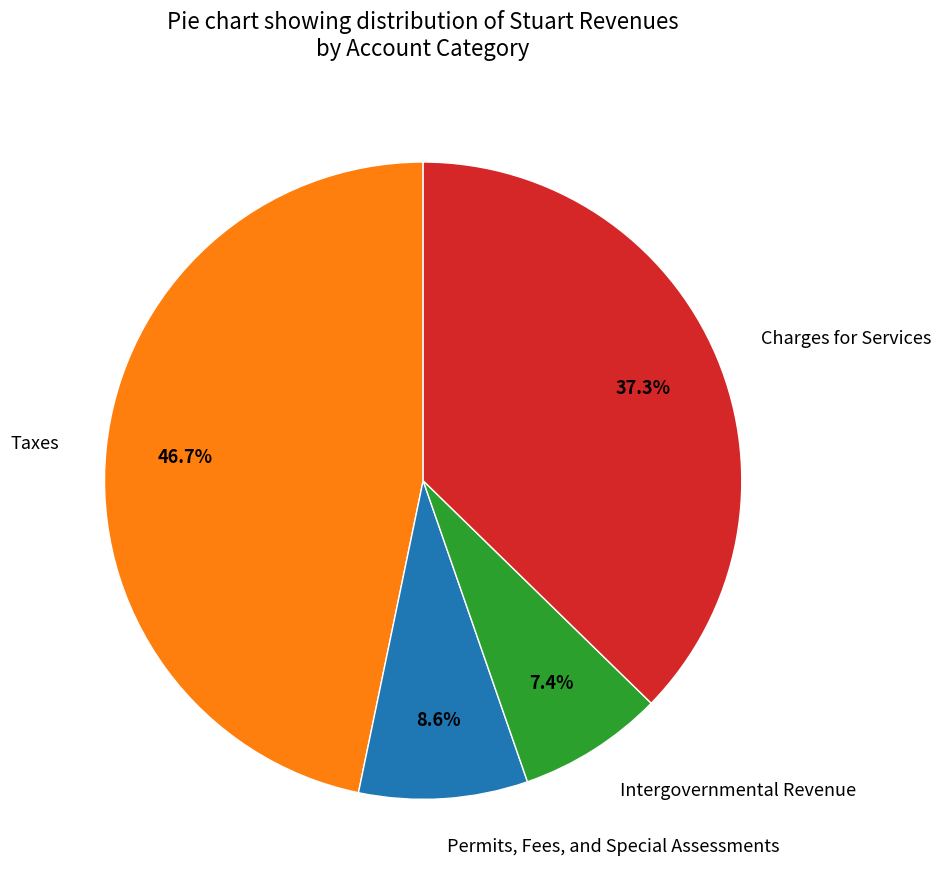

Rank the categories by value from highest to lowest.

Taxes, Charges for Services, Permits, Fees, and Special Assessments, Intergovernmental Revenue